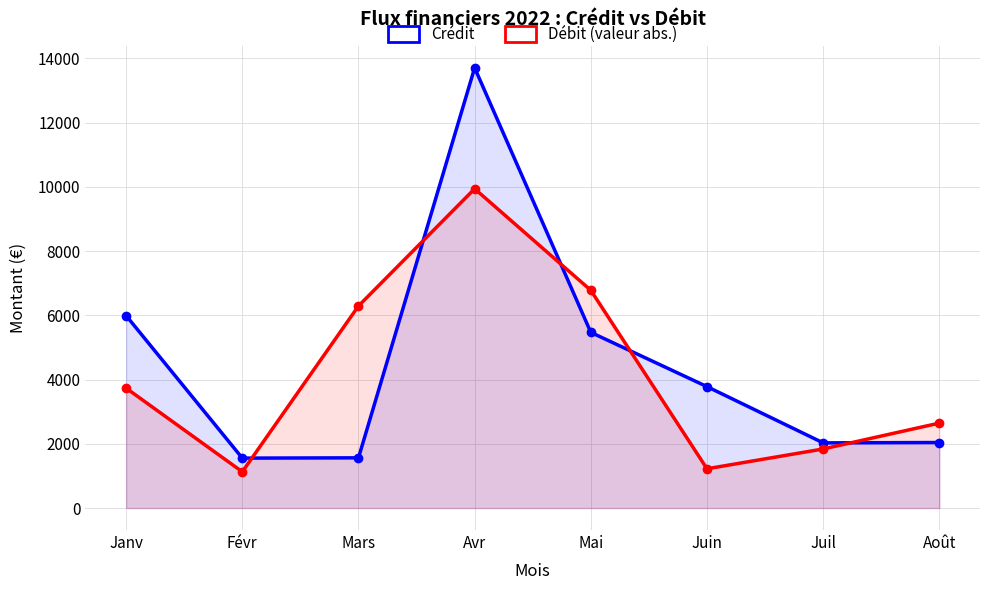

Reading left to right, transcribe all the data shown in this chart.

Crédit: Janv=5990.0	Févr=1553.9	Mars=1563.0	Avr=13707.0	Mai=5469.2	Juin=3780.0	Juil=2028.9	Août=2040.0
Débit (valeur abs.): Janv=3732.5	Févr=1128.2	Mars=6291.8	Avr=9941.8	Mai=6779.0	Juin=1222.1	Juil=1838.8	Août=2644.6